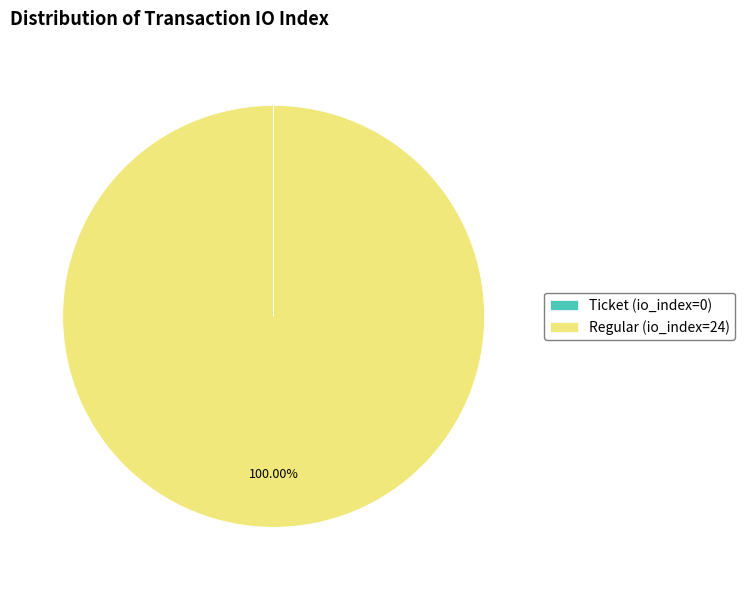

Which category accounts for the majority?

Regular (io_index=24)